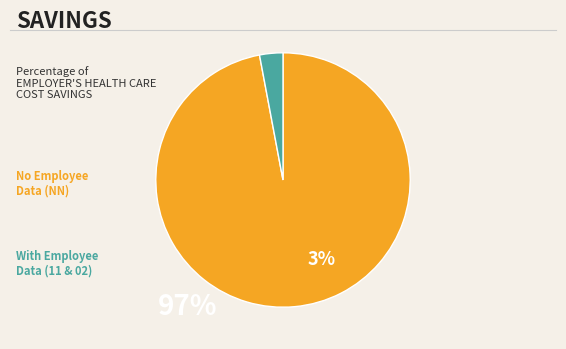

Is there any slice that represents more than half of the pie?

Yes